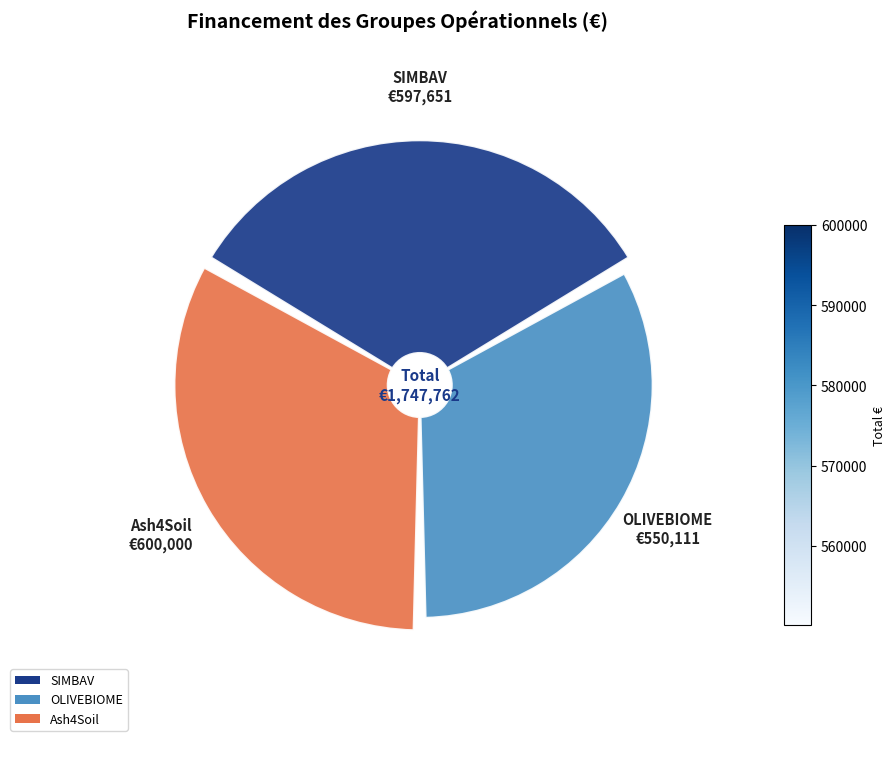

To the nearest percent, what portion does Ash4Soil represent?

34%